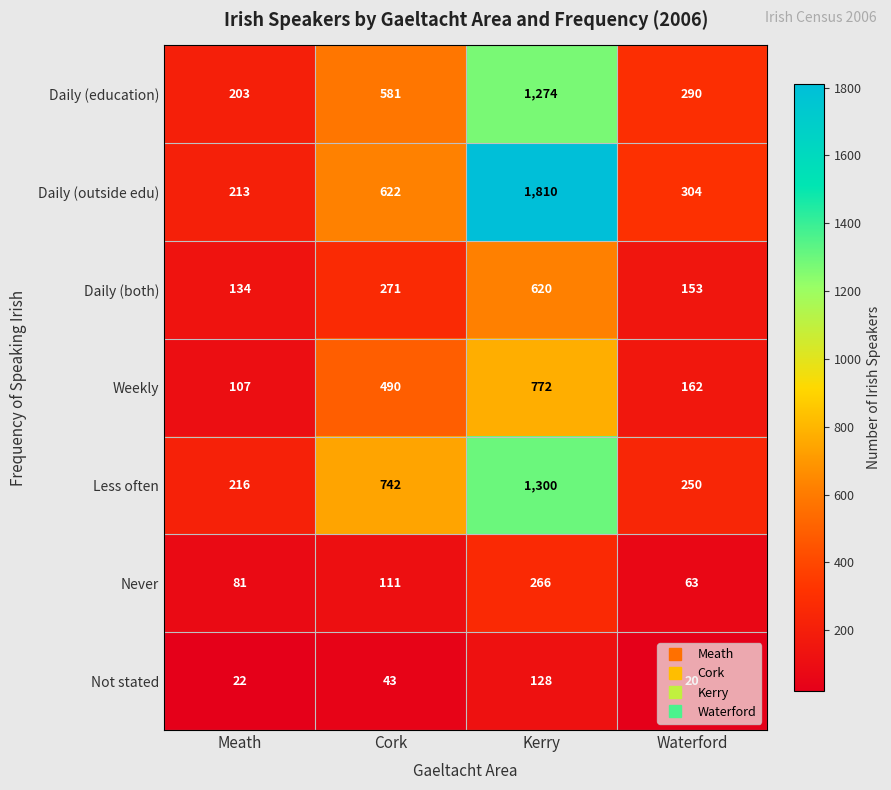

Where is Not stated nearest to the value 74?

Cork